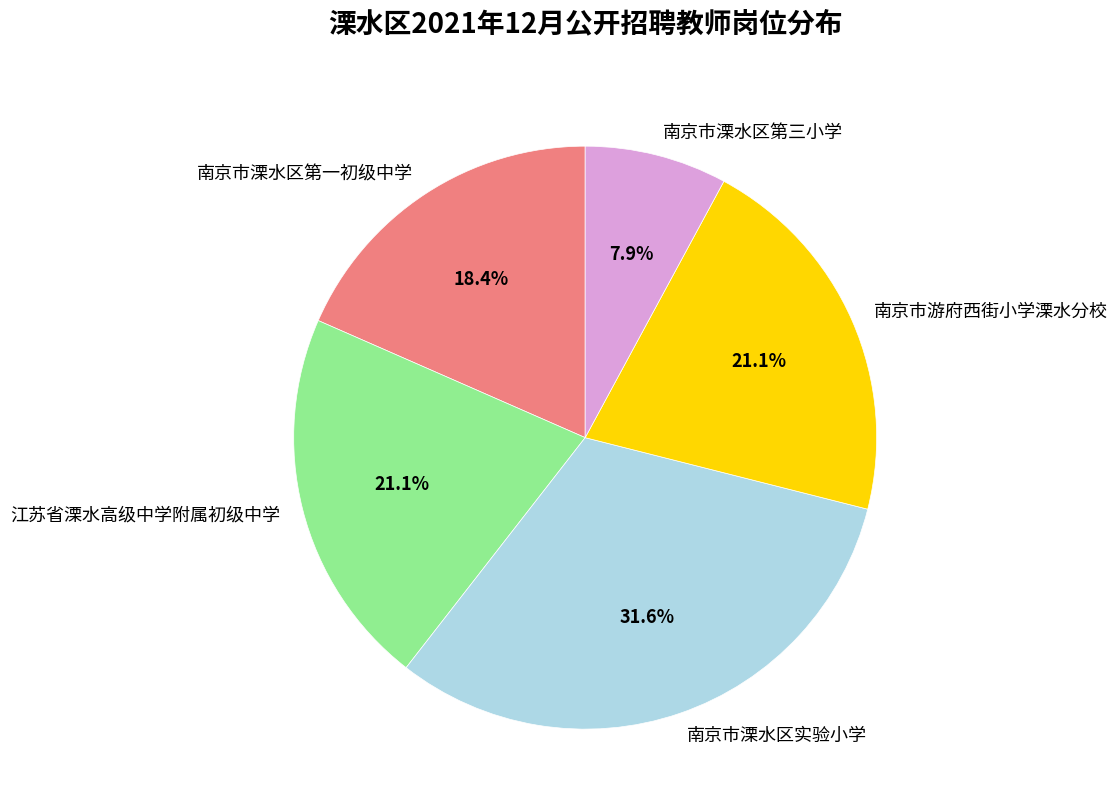

To the nearest percent, what portion does 江苏省溧水高级中学附属初级中学 represent?

21%